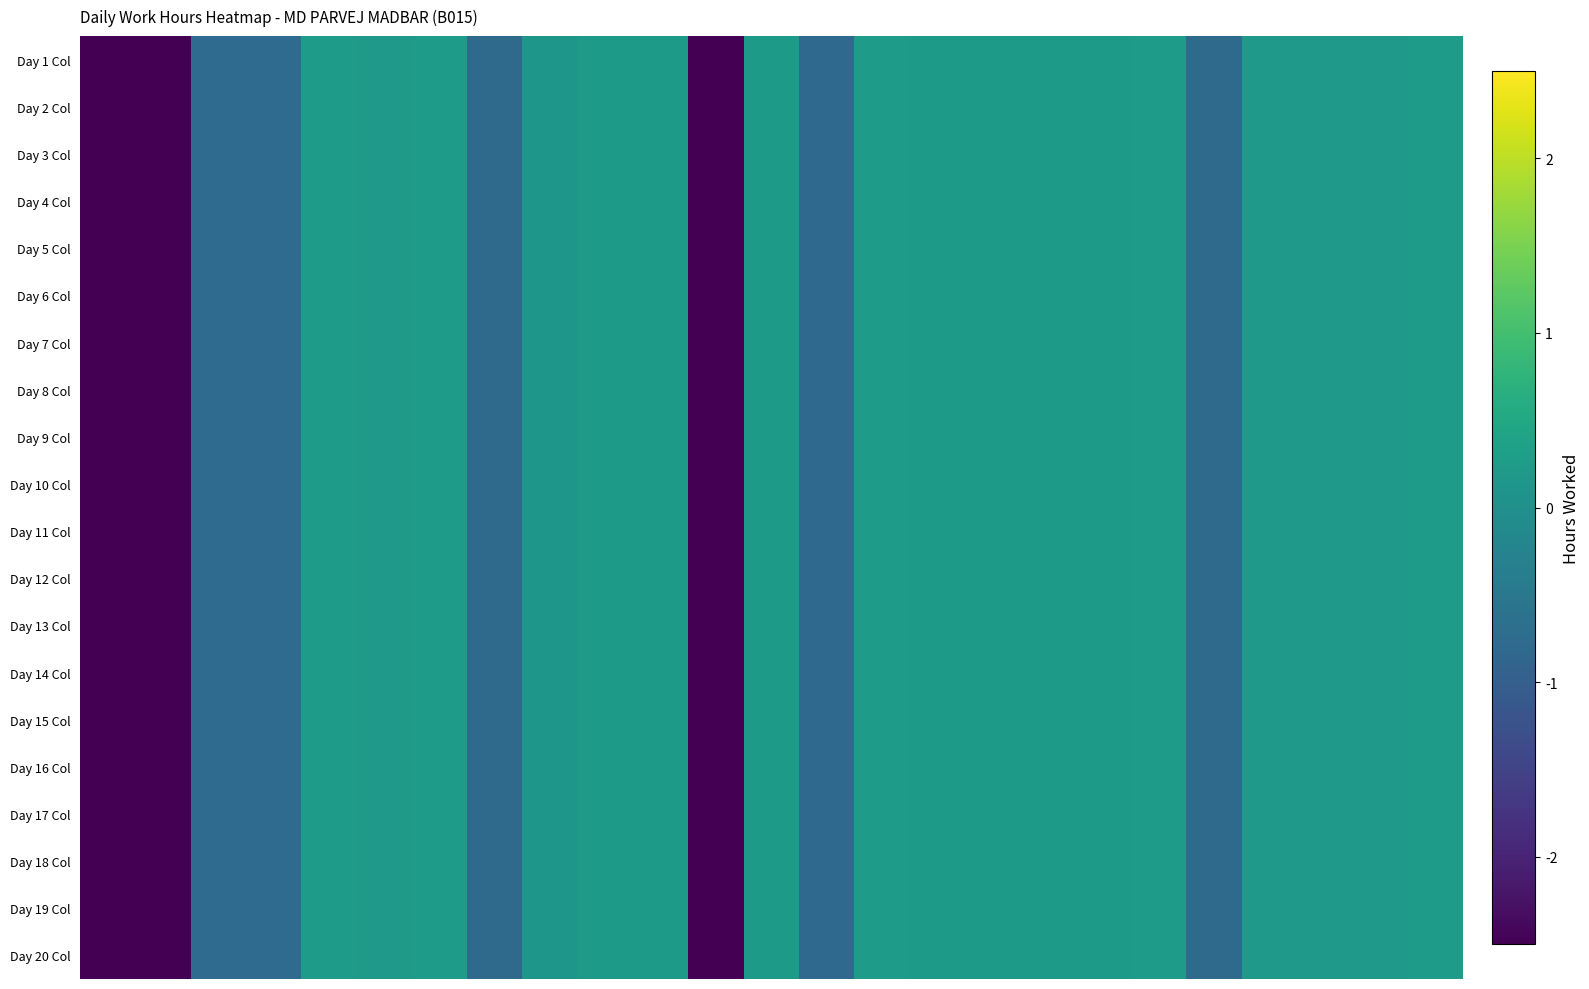

Reading left to right, what are all the values shown in this chart?

Day 1 Col: -2.8	-2.8	-0.8	-0.8	0.3	0.2	0.3	-0.8	0.2	0.2	0.2	-2.8	0.2	-0.8	0.3	0.2	0.2	0.2	0.2	0.3	-0.8	0.2	0.2	0.2	0.2
Day 2 Col: -2.8	-2.8	-0.8	-0.8	0.3	0.2	0.3	-0.8	0.2	0.2	0.2	-2.8	0.2	-0.8	0.3	0.2	0.2	0.2	0.2	0.3	-0.8	0.2	0.2	0.2	0.2
Day 3 Col: -2.8	-2.8	-0.8	-0.8	0.3	0.2	0.3	-0.8	0.2	0.2	0.2	-2.8	0.2	-0.8	0.3	0.2	0.2	0.2	0.2	0.3	-0.8	0.2	0.2	0.2	0.2
Day 4 Col: -2.8	-2.8	-0.8	-0.8	0.3	0.2	0.3	-0.8	0.2	0.2	0.2	-2.8	0.2	-0.8	0.3	0.2	0.2	0.2	0.2	0.3	-0.8	0.2	0.2	0.2	0.2
Day 5 Col: -2.8	-2.8	-0.8	-0.8	0.3	0.2	0.3	-0.8	0.2	0.2	0.2	-2.8	0.2	-0.8	0.3	0.2	0.2	0.2	0.2	0.3	-0.8	0.2	0.2	0.2	0.2
Day 6 Col: -2.8	-2.8	-0.8	-0.8	0.3	0.2	0.3	-0.8	0.2	0.2	0.2	-2.8	0.2	-0.8	0.3	0.2	0.2	0.2	0.2	0.3	-0.8	0.2	0.2	0.2	0.2
Day 7 Col: -2.8	-2.8	-0.8	-0.8	0.3	0.2	0.3	-0.8	0.2	0.2	0.2	-2.8	0.2	-0.8	0.3	0.2	0.2	0.2	0.2	0.3	-0.8	0.2	0.2	0.2	0.2
Day 8 Col: -2.8	-2.8	-0.8	-0.8	0.3	0.2	0.3	-0.8	0.2	0.2	0.2	-2.8	0.2	-0.8	0.3	0.2	0.2	0.2	0.2	0.3	-0.8	0.2	0.2	0.2	0.2
Day 9 Col: -2.8	-2.8	-0.8	-0.8	0.3	0.2	0.3	-0.8	0.2	0.2	0.2	-2.8	0.2	-0.8	0.3	0.2	0.2	0.2	0.2	0.3	-0.8	0.2	0.2	0.2	0.2
Day 10 Col: -2.8	-2.8	-0.8	-0.8	0.3	0.2	0.3	-0.8	0.2	0.2	0.2	-2.8	0.2	-0.8	0.3	0.2	0.2	0.2	0.2	0.3	-0.8	0.2	0.2	0.2	0.2
Day 11 Col: -2.8	-2.8	-0.8	-0.8	0.3	0.2	0.3	-0.8	0.2	0.2	0.2	-2.8	0.2	-0.8	0.3	0.2	0.2	0.2	0.2	0.3	-0.8	0.2	0.2	0.2	0.2
Day 12 Col: -2.8	-2.8	-0.8	-0.8	0.3	0.2	0.3	-0.8	0.2	0.2	0.2	-2.8	0.2	-0.8	0.3	0.2	0.2	0.2	0.2	0.3	-0.8	0.2	0.2	0.2	0.2
Day 13 Col: -2.8	-2.8	-0.8	-0.8	0.3	0.2	0.3	-0.8	0.2	0.2	0.2	-2.8	0.2	-0.8	0.3	0.2	0.2	0.2	0.2	0.3	-0.8	0.2	0.2	0.2	0.2
Day 14 Col: -2.8	-2.8	-0.8	-0.8	0.3	0.2	0.3	-0.8	0.2	0.2	0.2	-2.8	0.2	-0.8	0.3	0.2	0.2	0.2	0.2	0.3	-0.8	0.2	0.2	0.2	0.2
Day 15 Col: -2.8	-2.8	-0.8	-0.8	0.3	0.2	0.3	-0.8	0.2	0.2	0.2	-2.8	0.2	-0.8	0.3	0.2	0.2	0.2	0.2	0.3	-0.8	0.2	0.2	0.2	0.2
Day 16 Col: -2.8	-2.8	-0.8	-0.8	0.3	0.2	0.3	-0.8	0.2	0.2	0.2	-2.8	0.2	-0.8	0.3	0.2	0.2	0.2	0.2	0.3	-0.8	0.2	0.2	0.2	0.2
Day 17 Col: -2.8	-2.8	-0.8	-0.8	0.3	0.2	0.3	-0.8	0.2	0.2	0.2	-2.8	0.2	-0.8	0.3	0.2	0.2	0.2	0.2	0.3	-0.8	0.2	0.2	0.2	0.2
Day 18 Col: -2.8	-2.8	-0.8	-0.8	0.3	0.2	0.3	-0.8	0.2	0.2	0.2	-2.8	0.2	-0.8	0.3	0.2	0.2	0.2	0.2	0.3	-0.8	0.2	0.2	0.2	0.2
Day 19 Col: -2.8	-2.8	-0.8	-0.8	0.3	0.2	0.3	-0.8	0.2	0.2	0.2	-2.8	0.2	-0.8	0.3	0.2	0.2	0.2	0.2	0.3	-0.8	0.2	0.2	0.2	0.2
Day 20 Col: -2.8	-2.8	-0.8	-0.8	0.3	0.2	0.3	-0.8	0.2	0.2	0.2	-2.8	0.2	-0.8	0.3	0.2	0.2	0.2	0.2	0.3	-0.8	0.2	0.2	0.2	0.2